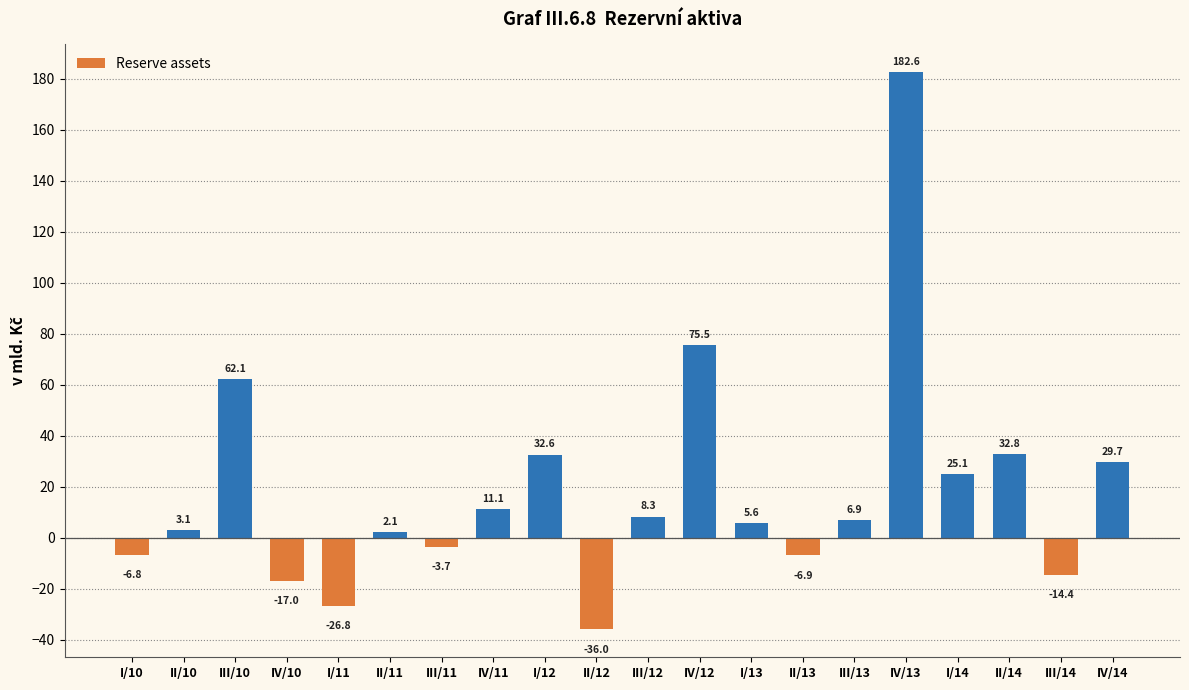

List the labels in order of value, smallest first.

II/12, I/11, IV/10, III/14, II/13, I/10, III/11, II/11, II/10, I/13, III/13, III/12, IV/11, I/14, IV/14, I/12, II/14, III/10, IV/12, IV/13